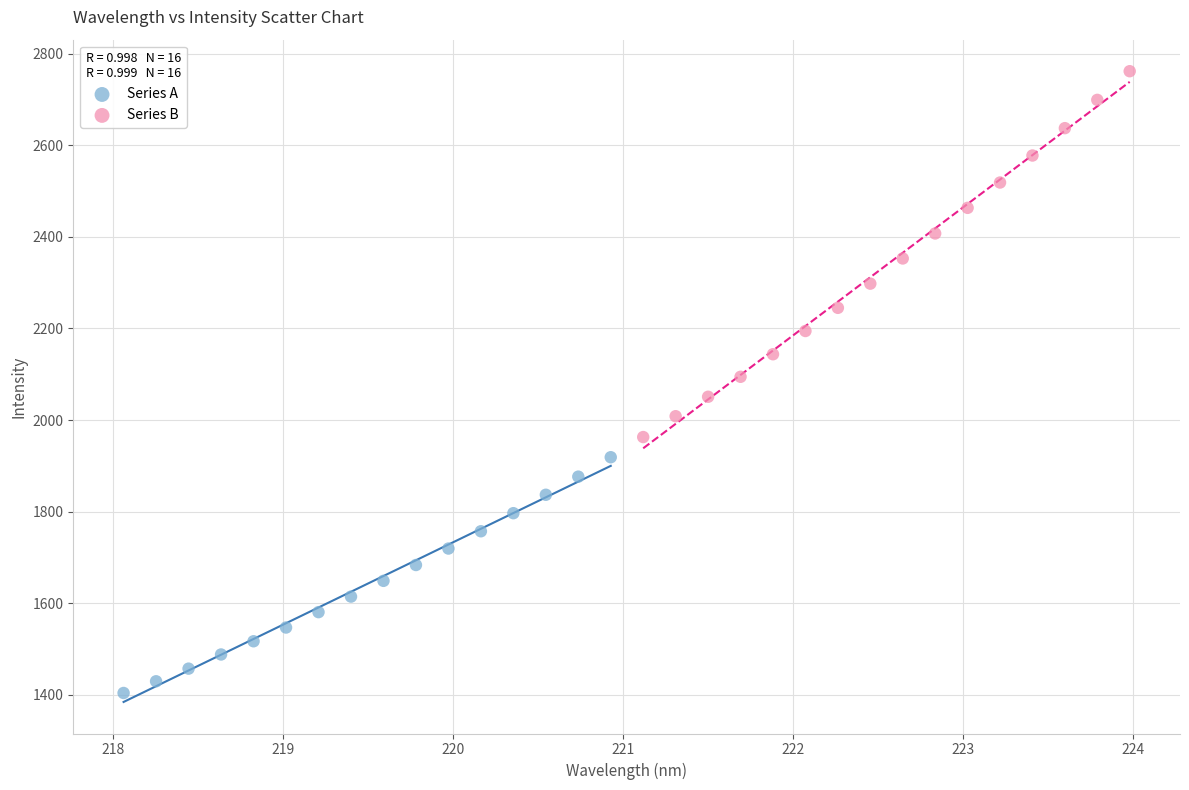

Which series has the widest spread of Y values?

Series B